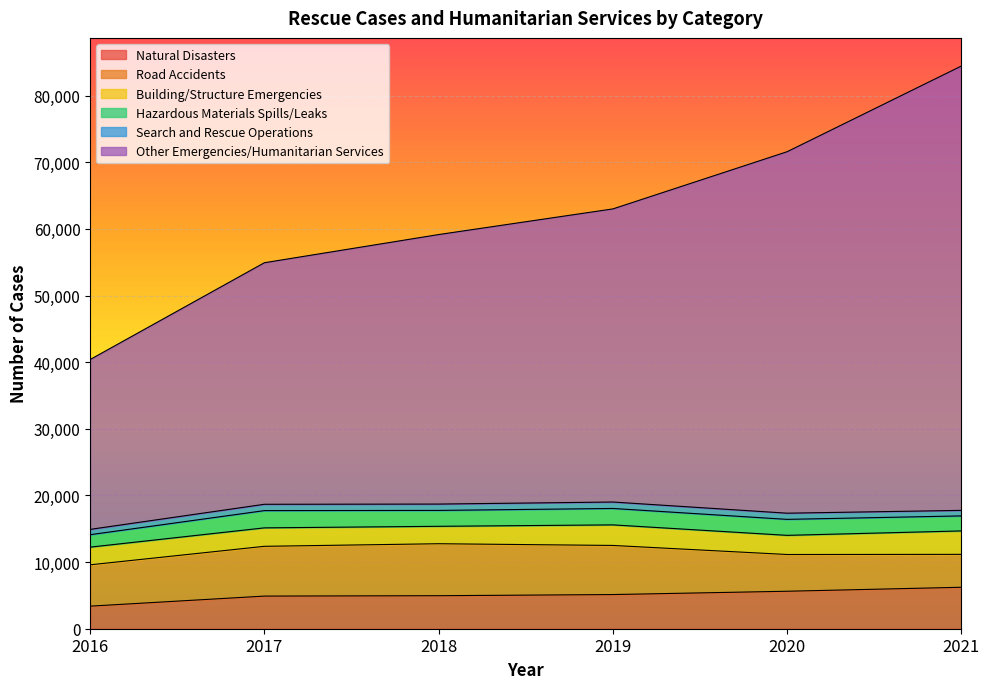

Where is Road Accidents nearest to the value 6370?

2016